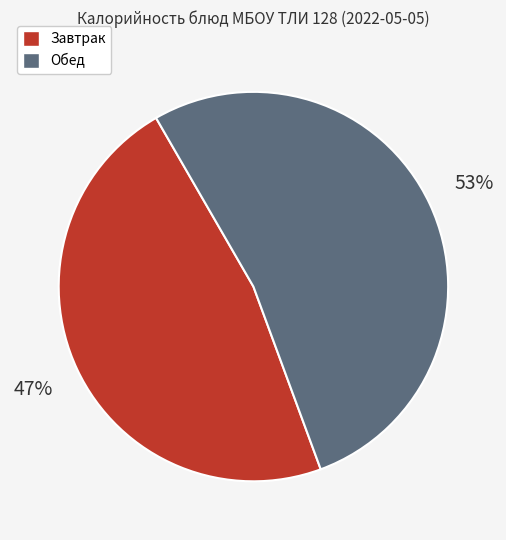

What percentage is the Завтрак slice, to the nearest percent?

47%